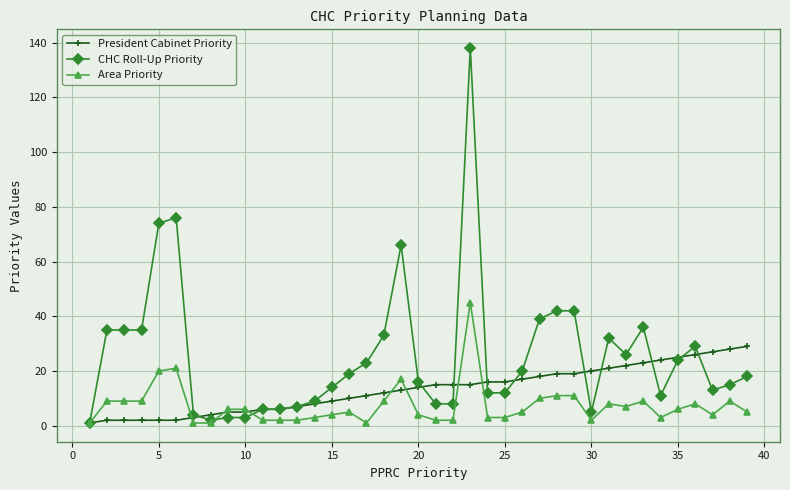

Which series has the largest range (max minus min)?

CHC Roll-Up Priority